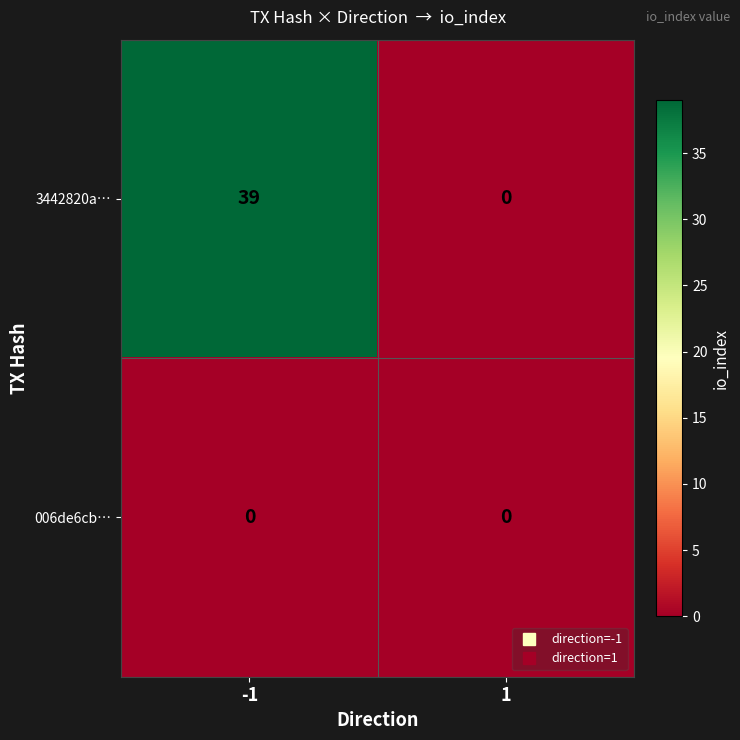

What is the difference between the 3442820a… values at 1 and -1?

39